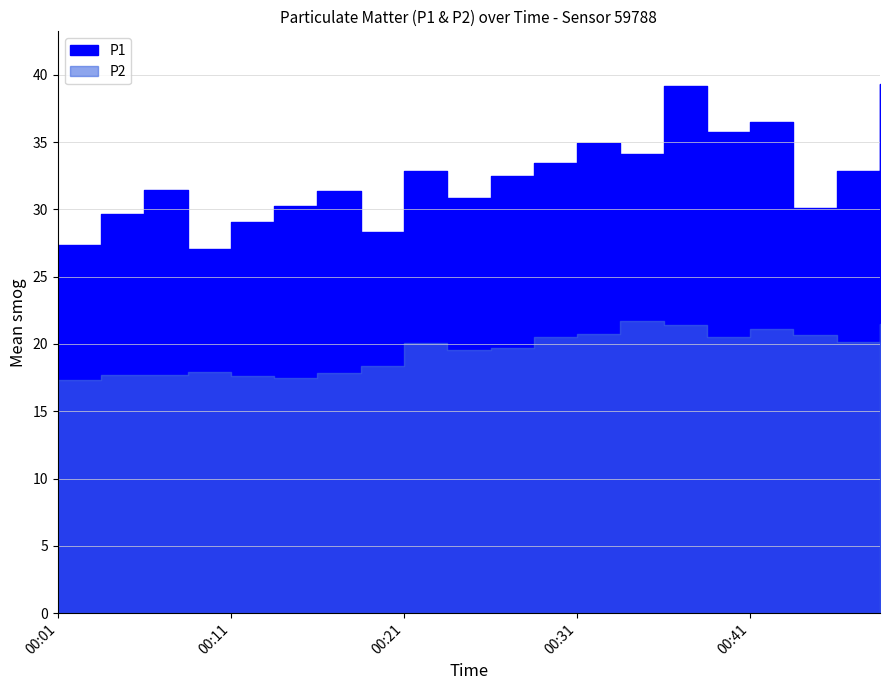

How many categories are shown in the chart?

20